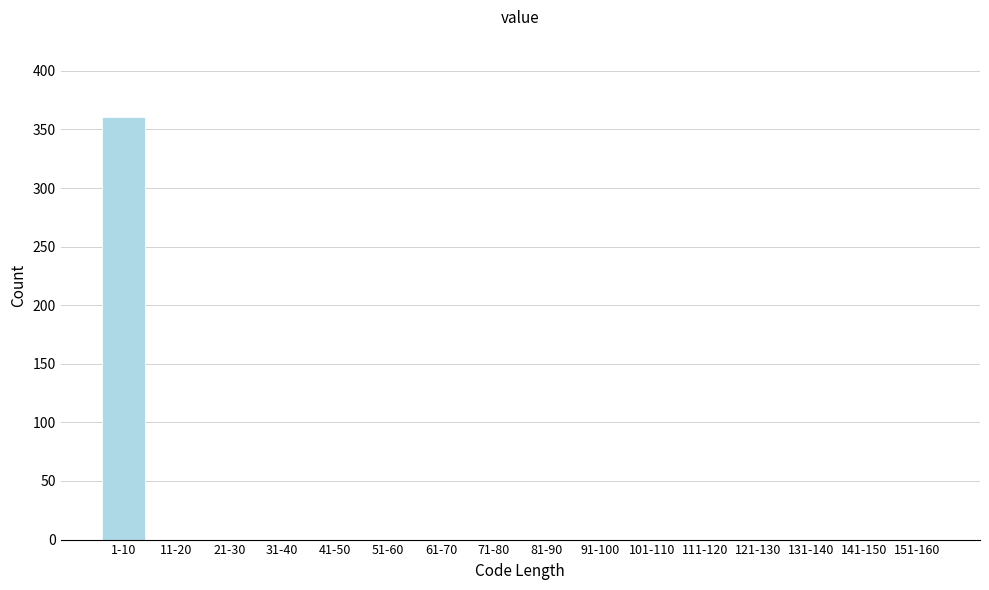

Reading left to right, what are all the values shown in this chart?

1-10=361	11-20=0	21-30=0	31-40=0	41-50=0	51-60=0	61-70=0	71-80=0	81-90=0	91-100=0	101-110=0	111-120=0	121-130=0	131-140=0	141-150=0	151-160=0